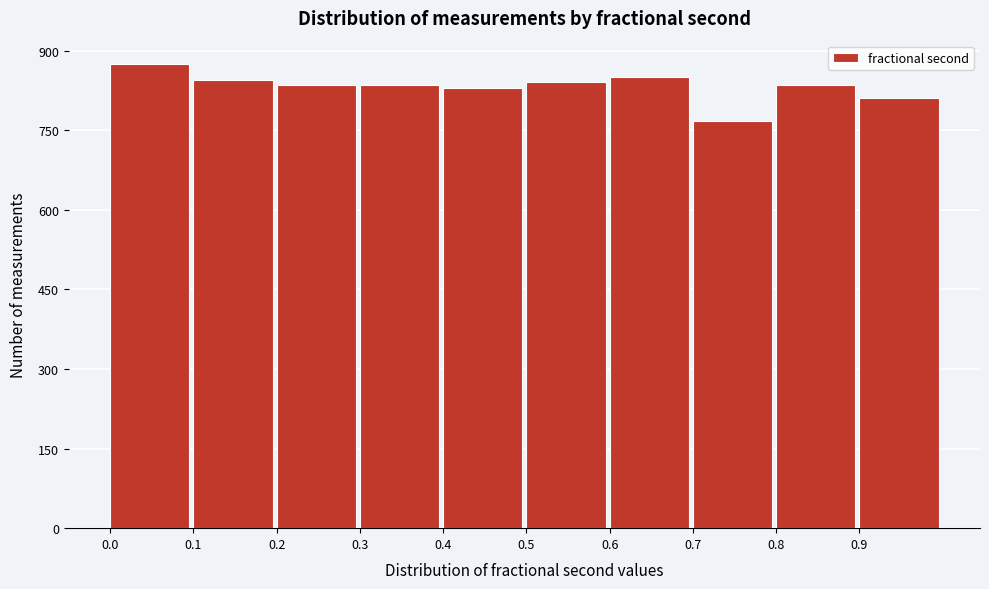

Reading left to right, list every bar in this chart as the range it spans on the x-axis followed by its height. The values are not printed on the chart, so give them approximately, as read against the axis.

0.0 to 0.1: 880
0.1 to 0.2: 840
0.2 to 0.3: 840
0.3 to 0.4: 840
0.4 to 0.5: 820
0.5 to 0.6: 840
0.6 to 0.7: 860
0.7 to 0.8: 760
0.8 to 0.9: 840
0.9 to 1.0: 820